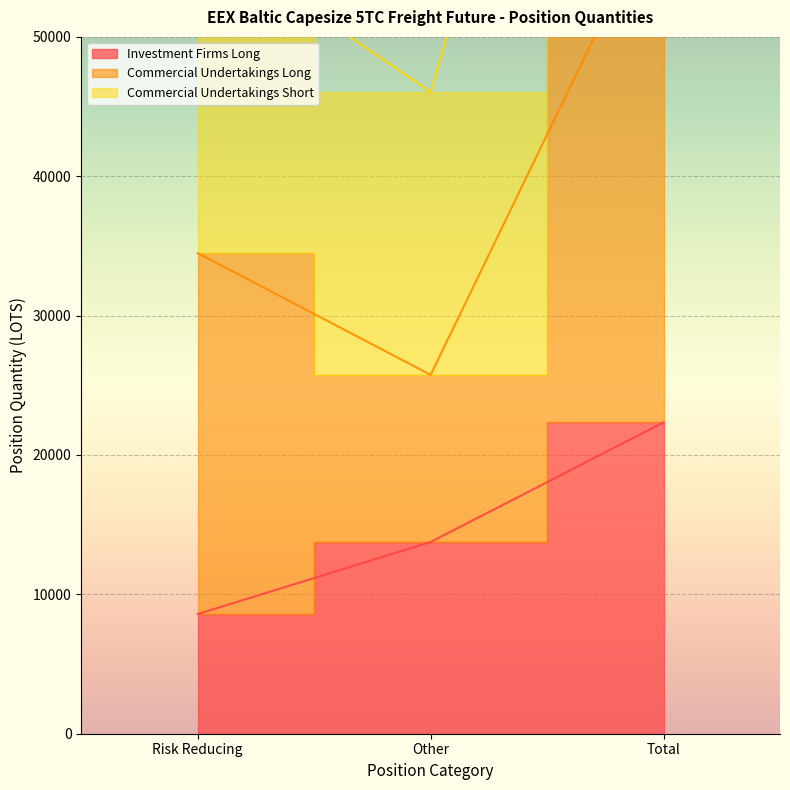

What is the label of the 1st point from the left?

Risk Reducing